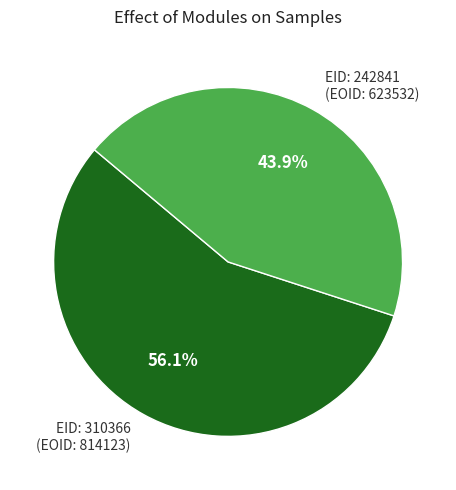

Combined, do EID: 310366 (EOID: 814123) and EID: 242841 (EOID: 623532) account for over 50%?

Yes